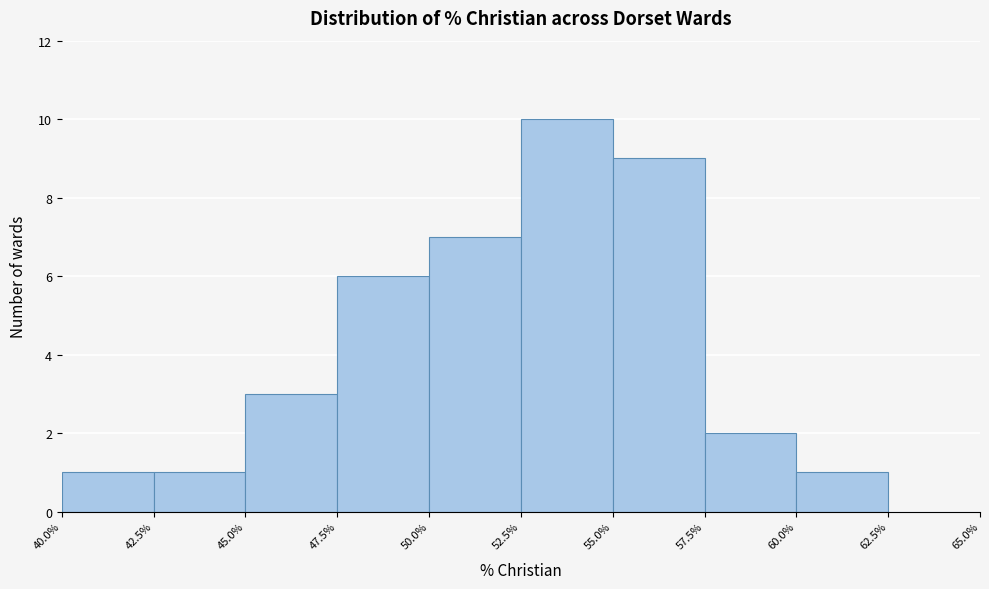

Reading left to right, list every bar in this chart as the range it spans on the x-axis followed by its height. The values are not printed on the chart, so give them approximately, as read against the axis.

40.0% to 42.5%: 1
42.5% to 45.0%: 1
45.0% to 47.5%: 3
47.5% to 50.0%: 6
50.0% to 52.5%: 7
52.5% to 55.0%: 10
55.0% to 57.5%: 9
57.5% to 60.0%: 2
60.0% to 62.5%: 1
62.5% to 65.0%: 0